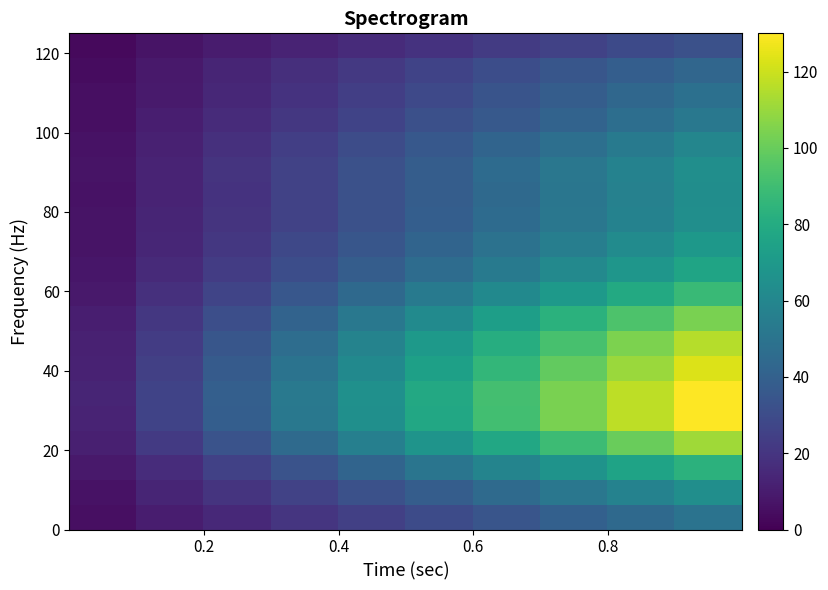

At how many categories does at least one series exceed 75?

5